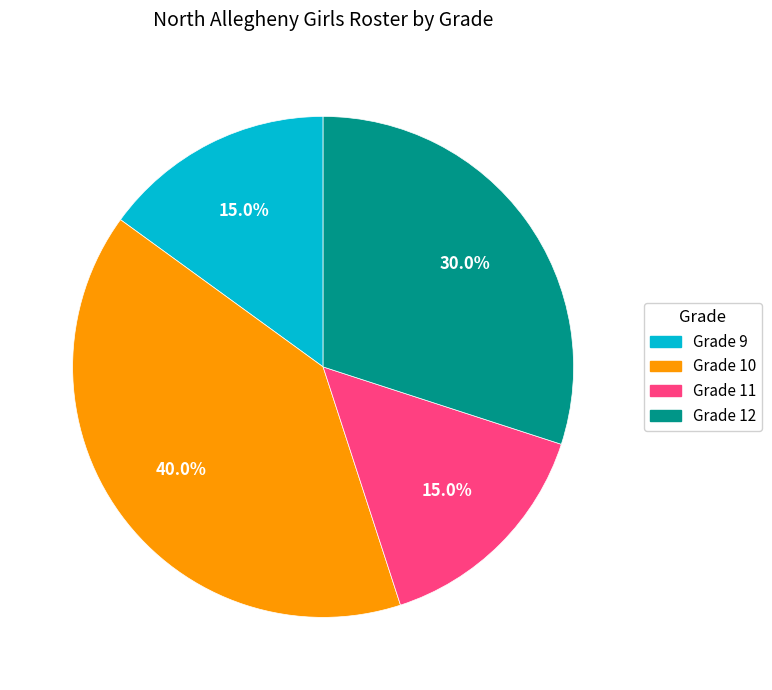

What is the ratio of the value at Grade 10 to the value at Grade 11?

2.7